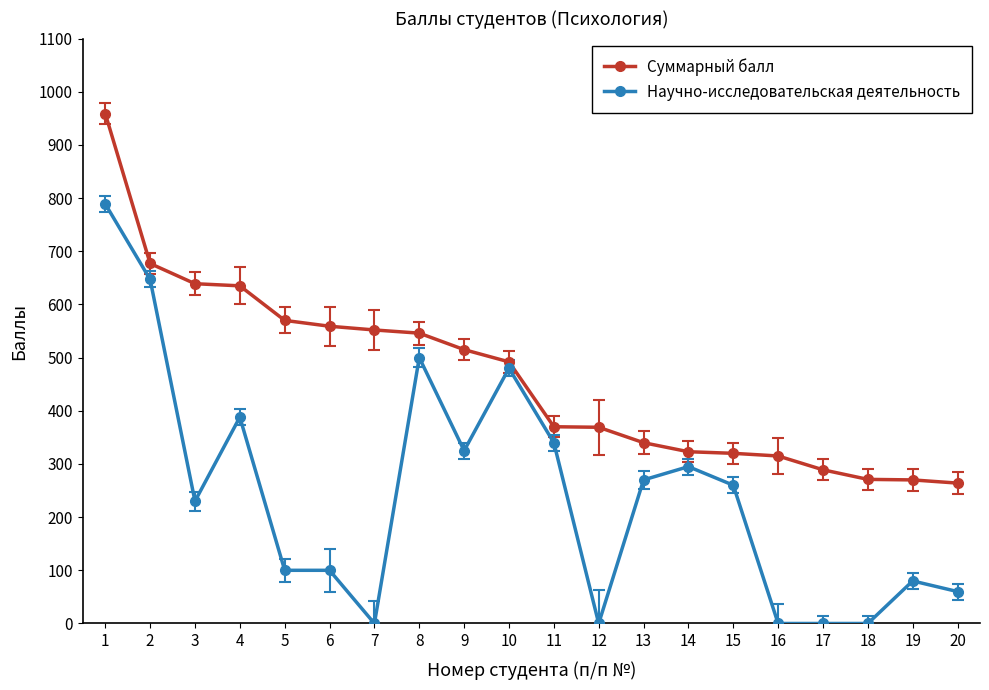

At which category does Научно-исследовательская деятельность reach its first local peak?

4